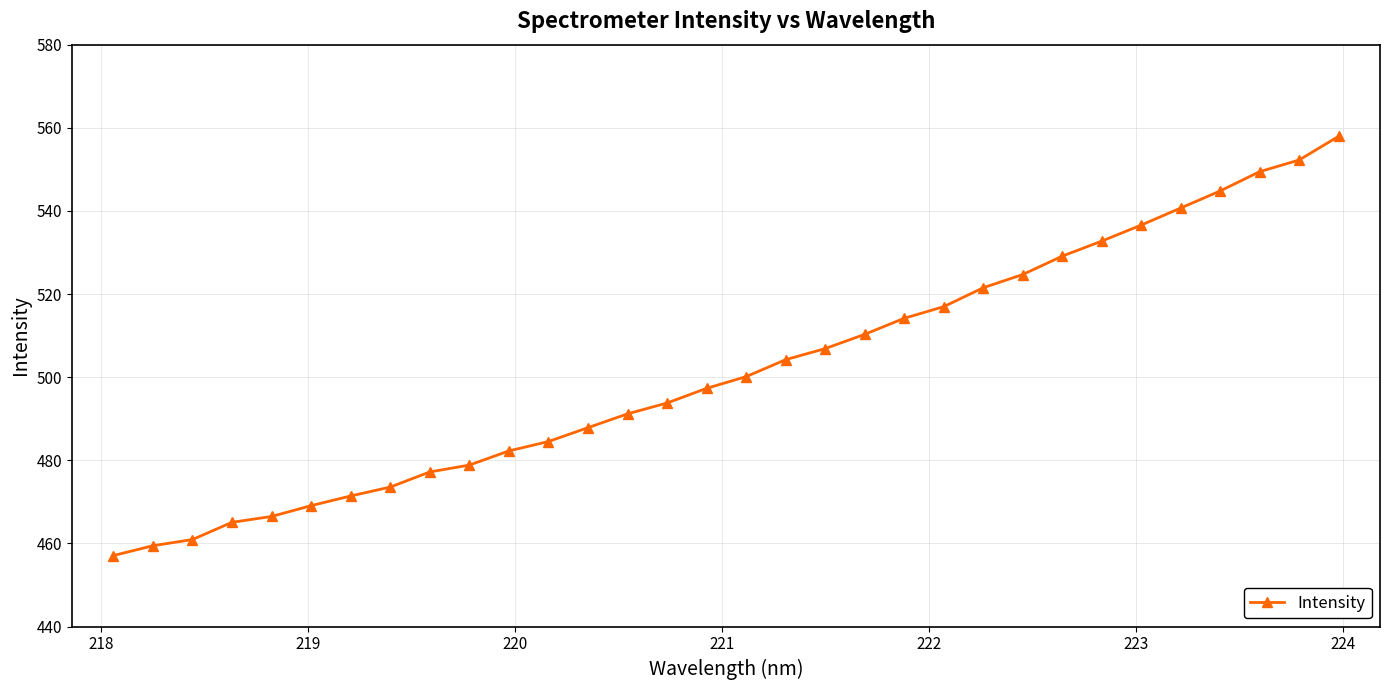

What is the maximum value shown in the chart?

557.9